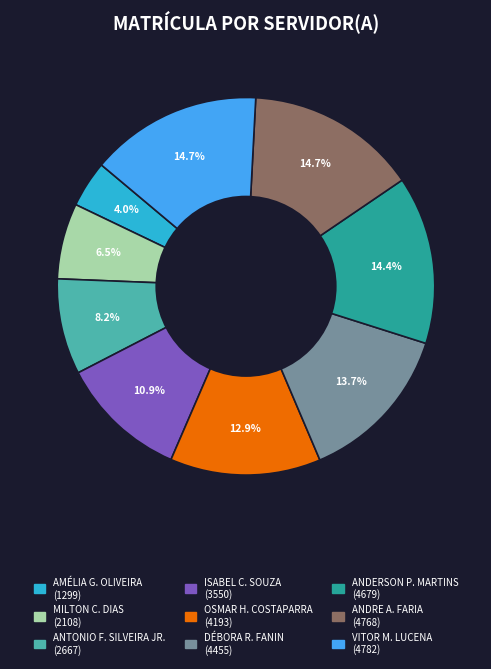

Is there any slice that represents more than half of the pie?

No